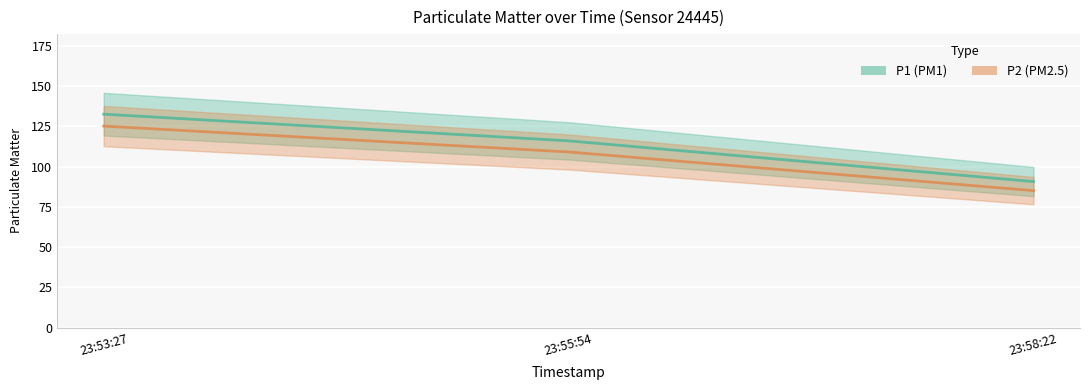

Reading left to right, list all the values displayed in this chart.

P1: 132.5	115.9	90.7
P2: 125.1	109.0	85.0